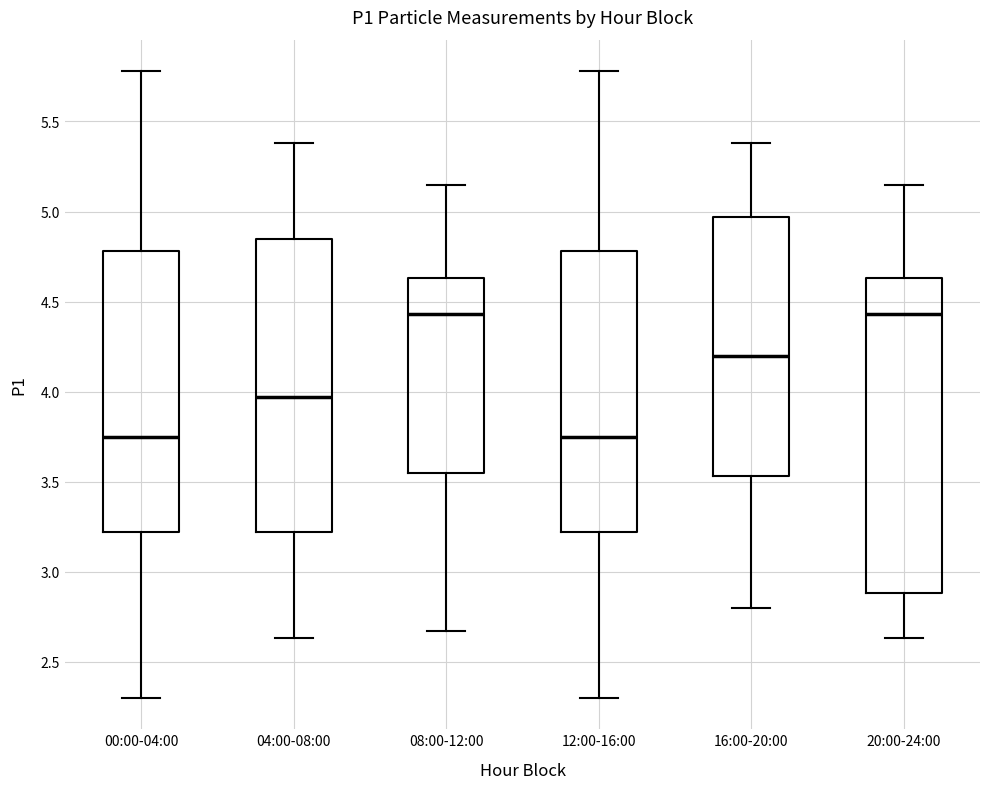

Comparing the boxes themselves (not the whiskers), which one is the tallest?

20:00-24:00